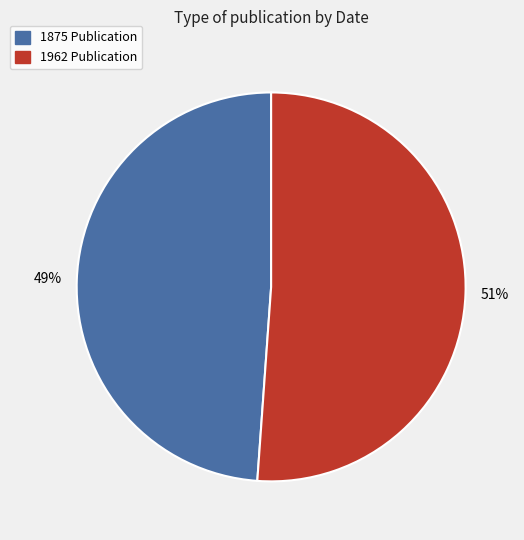

Is there a majority slice in this chart?

Yes